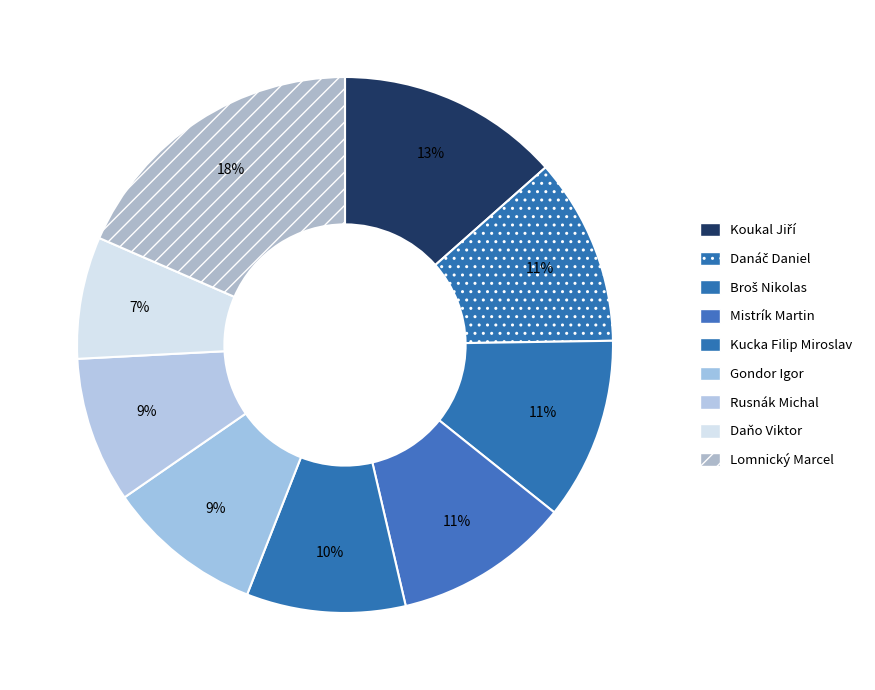

How many segments does this pie chart have?

9